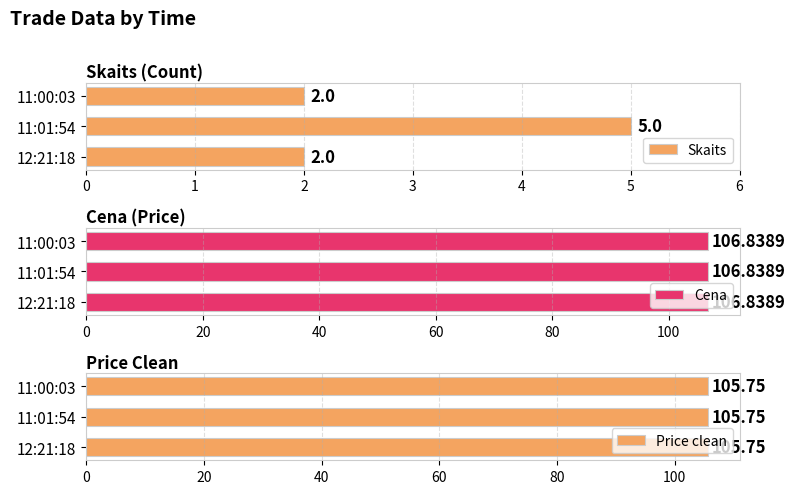

Which series has the widest spread of values?

Skaits